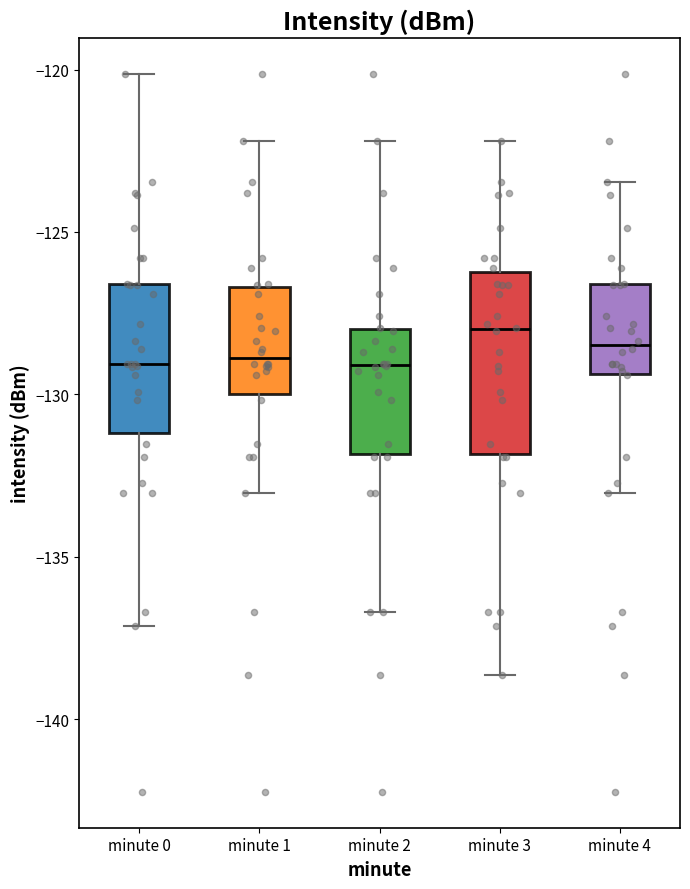

Where is the upper edge of the box for minute 2 on the y-axis? The values are not printed on the chart, so give them approximately, as read against the axis.

-128.0